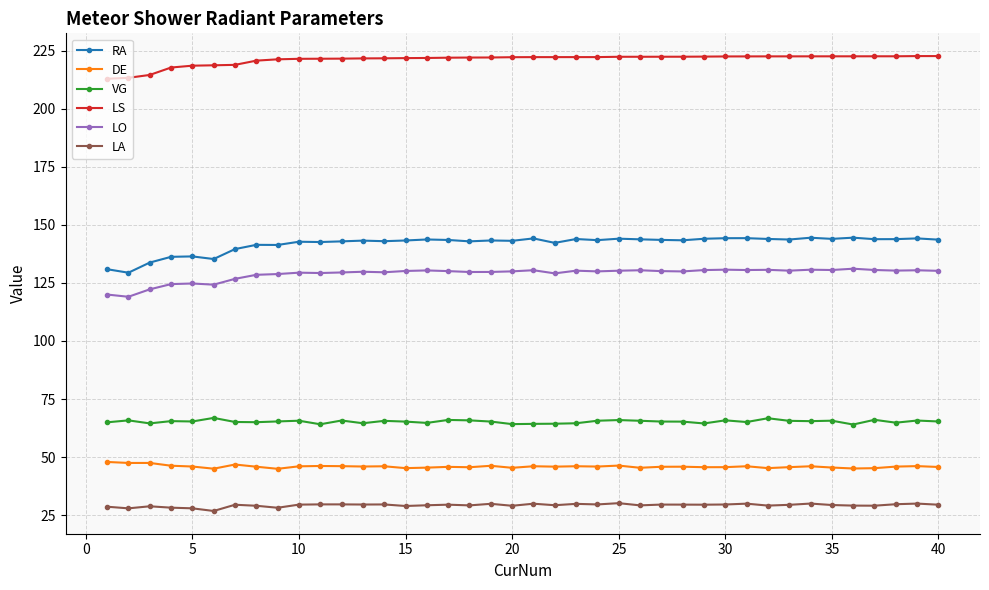

What is the highest value of the LA series?

30.2